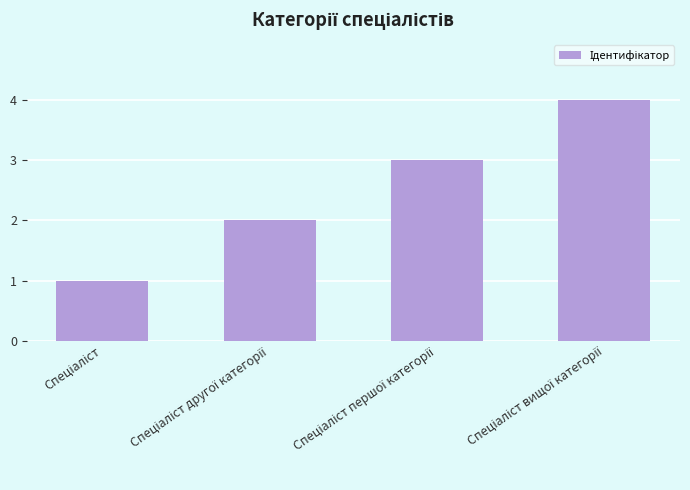

What is the difference between the maximum and minimum values?

3